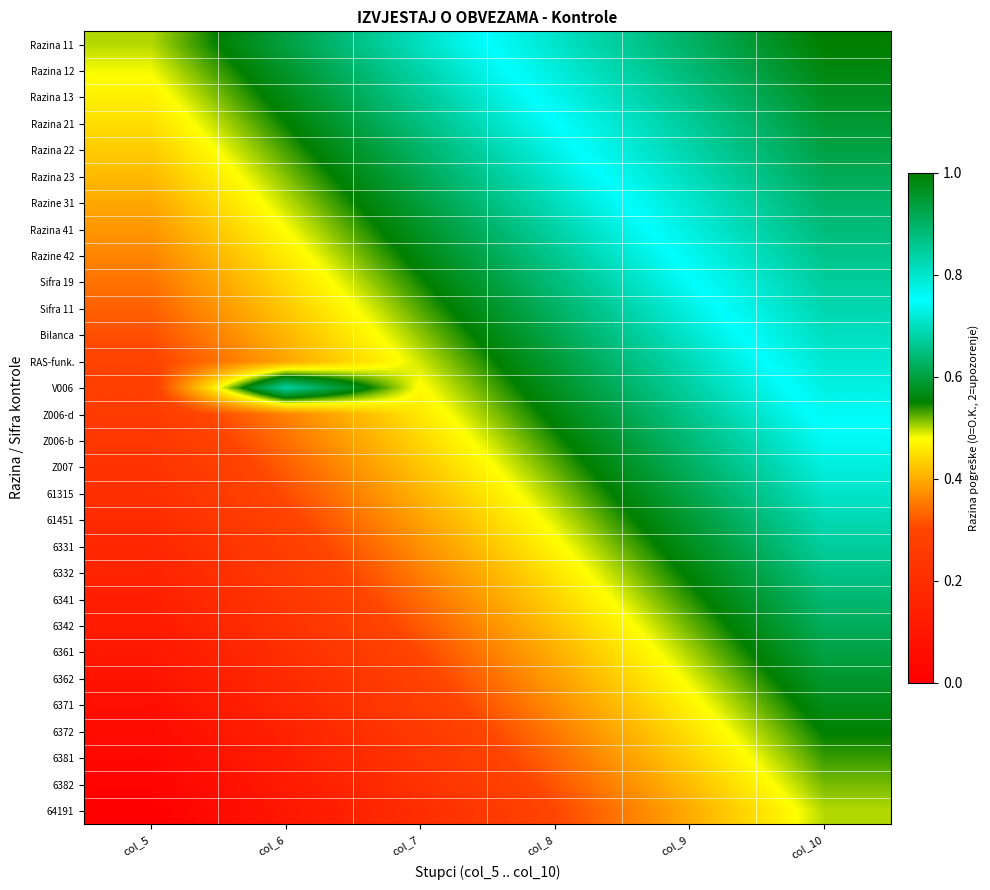

List the series in order of their peak value, lowest first.

64191, 6382, 6381, 6372, 6371, 6362, 6361, 6342, 6341, 6332, 6331, 61451, 61315, Z007, Z006-b, Z006-d, V006, RAS-funk., Bilanca, Sifra 11, Sifra 19, Razine 42, Razina 41, Razine 31, Razina 23, Razina 22, Razina 21, Razina 13, Razina 12, Razina 11